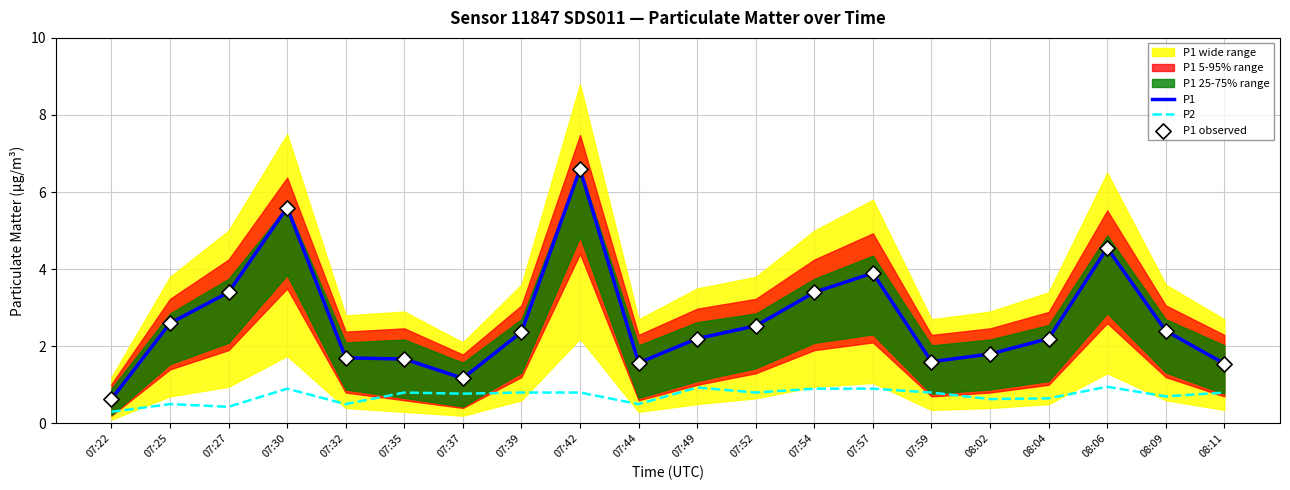

What is the total value across all series at 07:39?

5.5